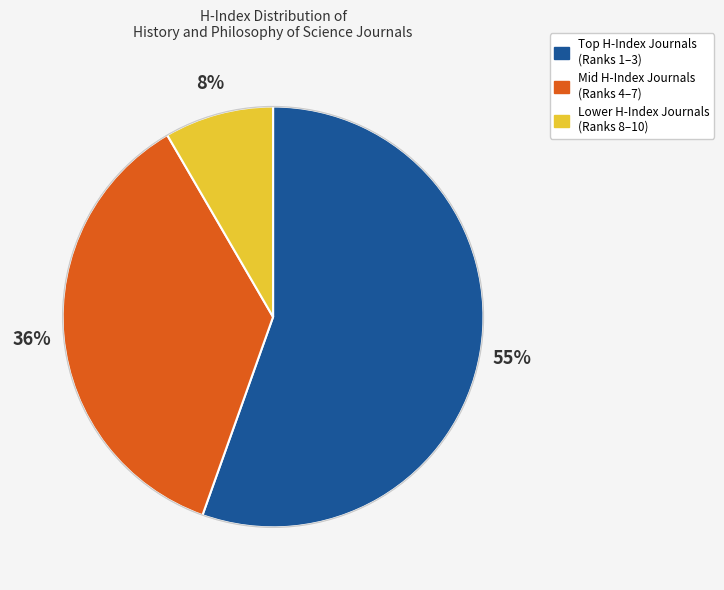

Does any single category account for the majority?

Yes